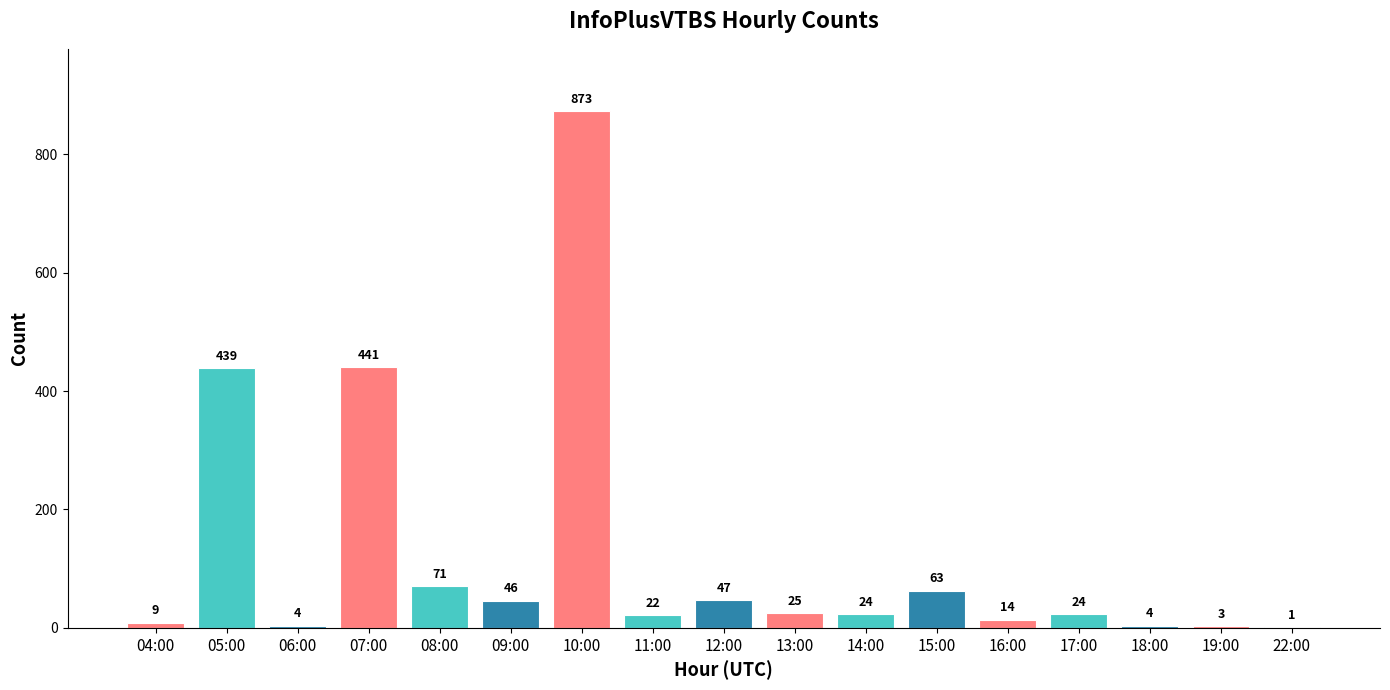

Are the bars horizontal?

No